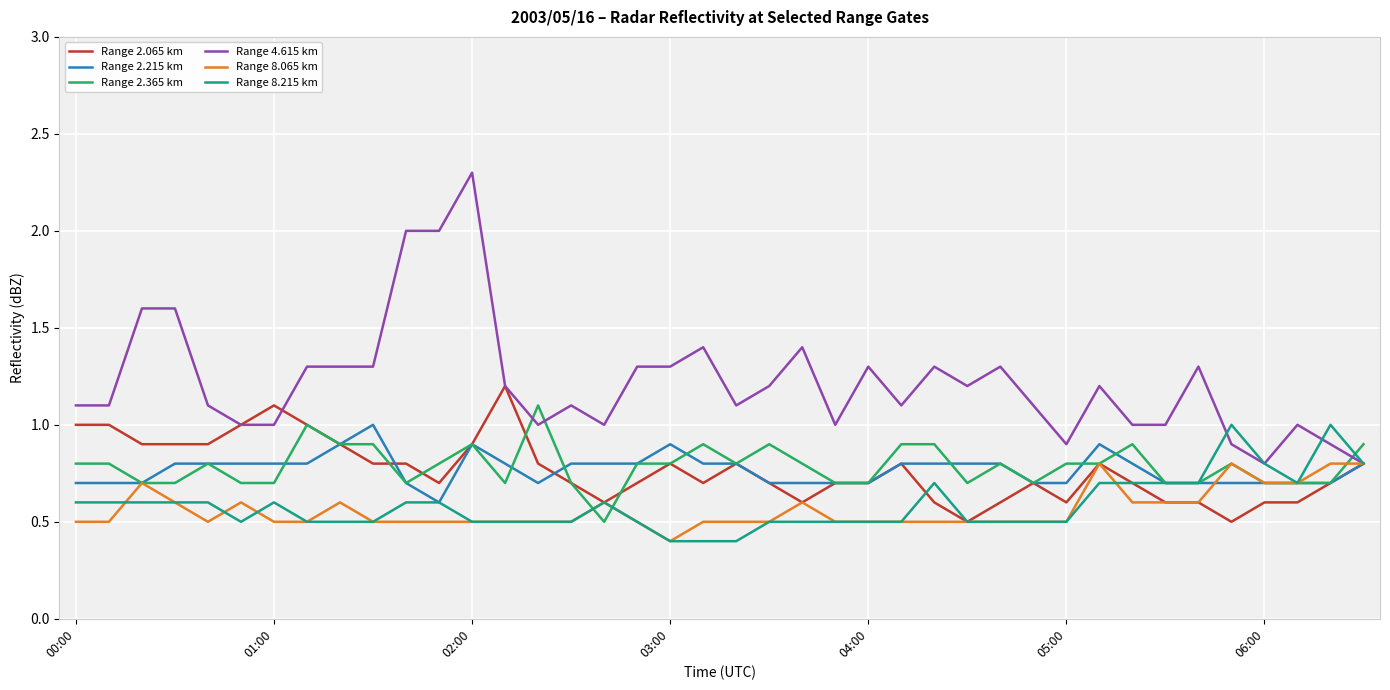

Does the chart have visible grid lines?

Yes